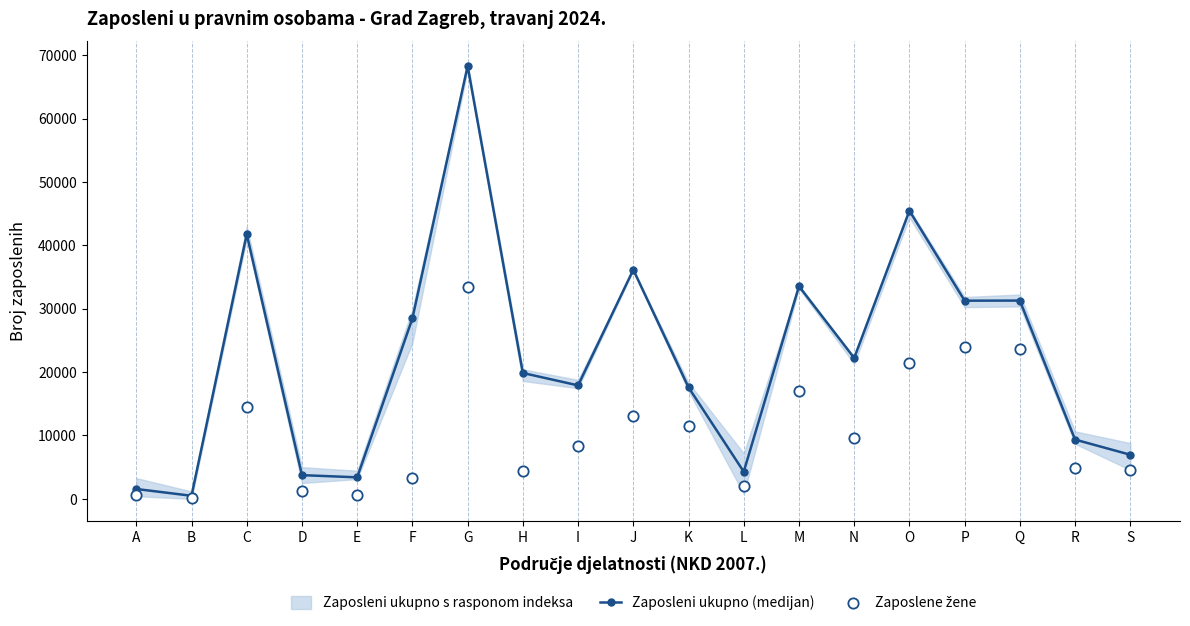

What is the approximate value of Zaposleni ukupno (medijan) at O?

45462